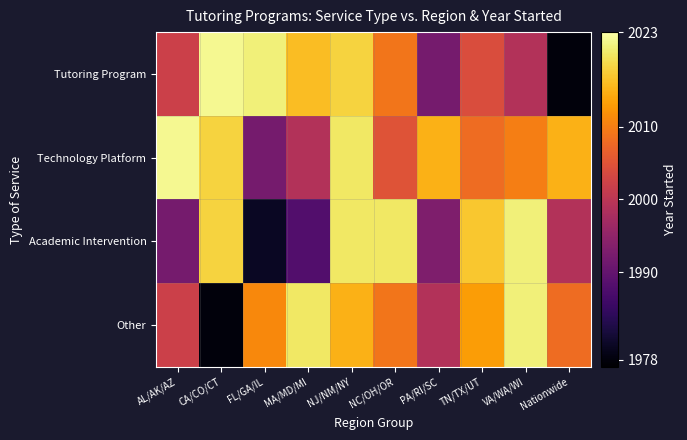

Rank the series by their average value, from lowest to highest.

Academic Intervention, Tutoring Program, Other, Technology Platform